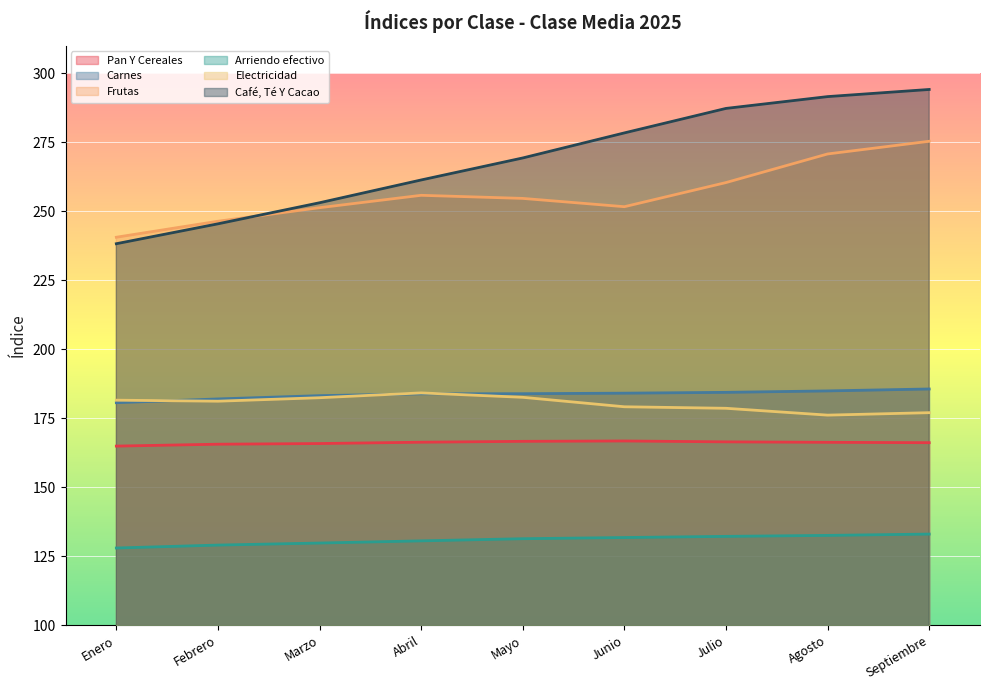

Which series has the largest range (max minus min)?

Café, Té Y Cacao